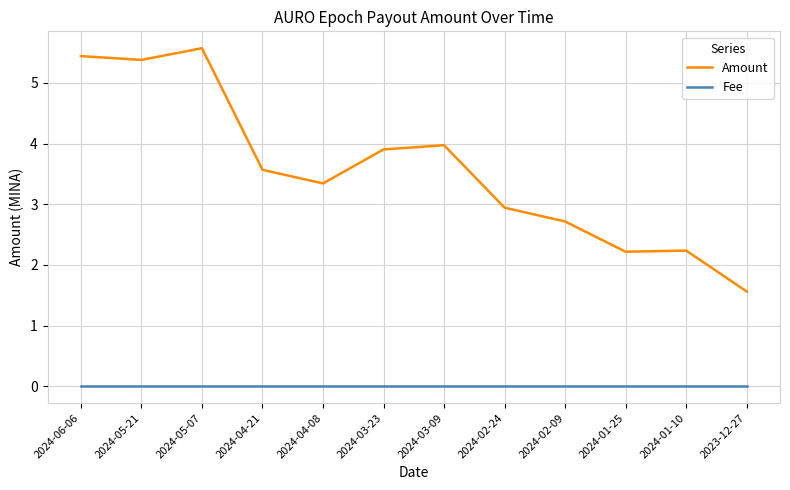

What value does the Amount series have at 2024-04-21?

3.6